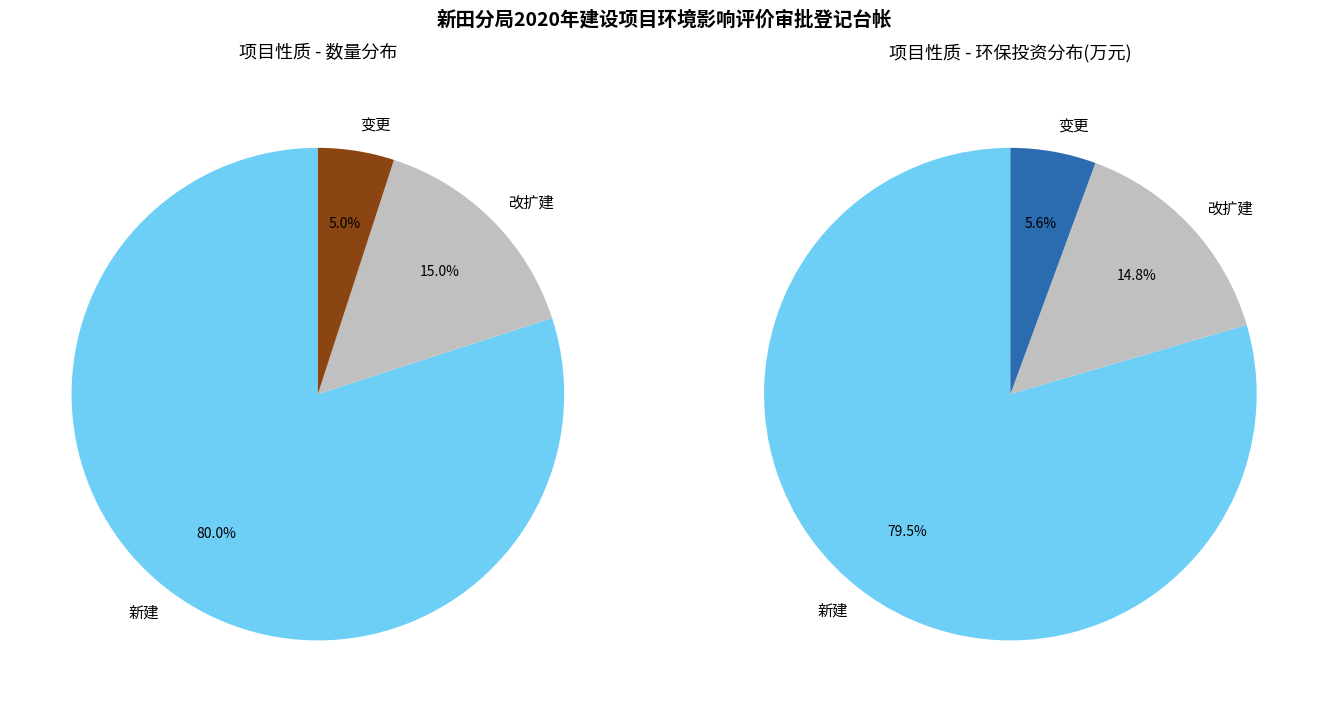

Is it true that 改扩建 is 15% of the pie?

True